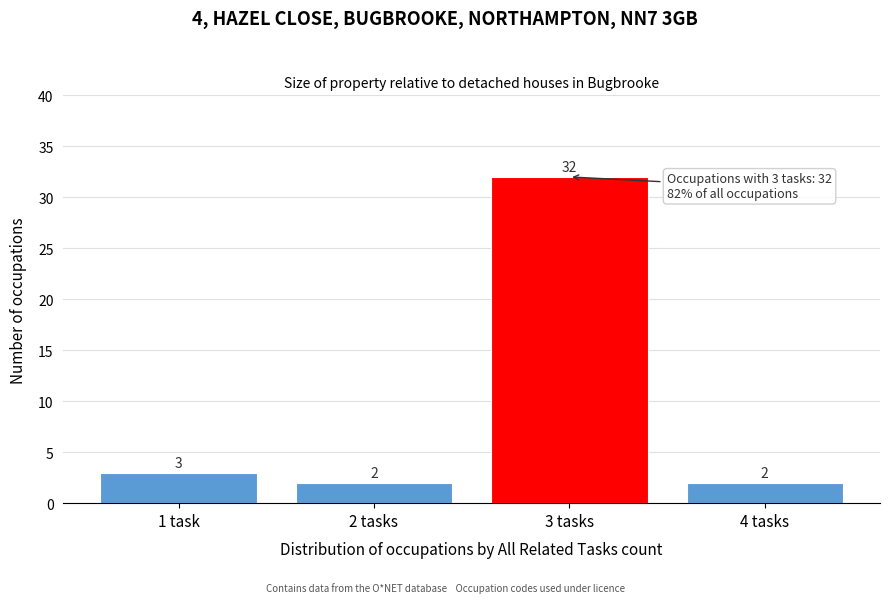

Reading left to right, extract all data points from this chart.

3	2	32	2